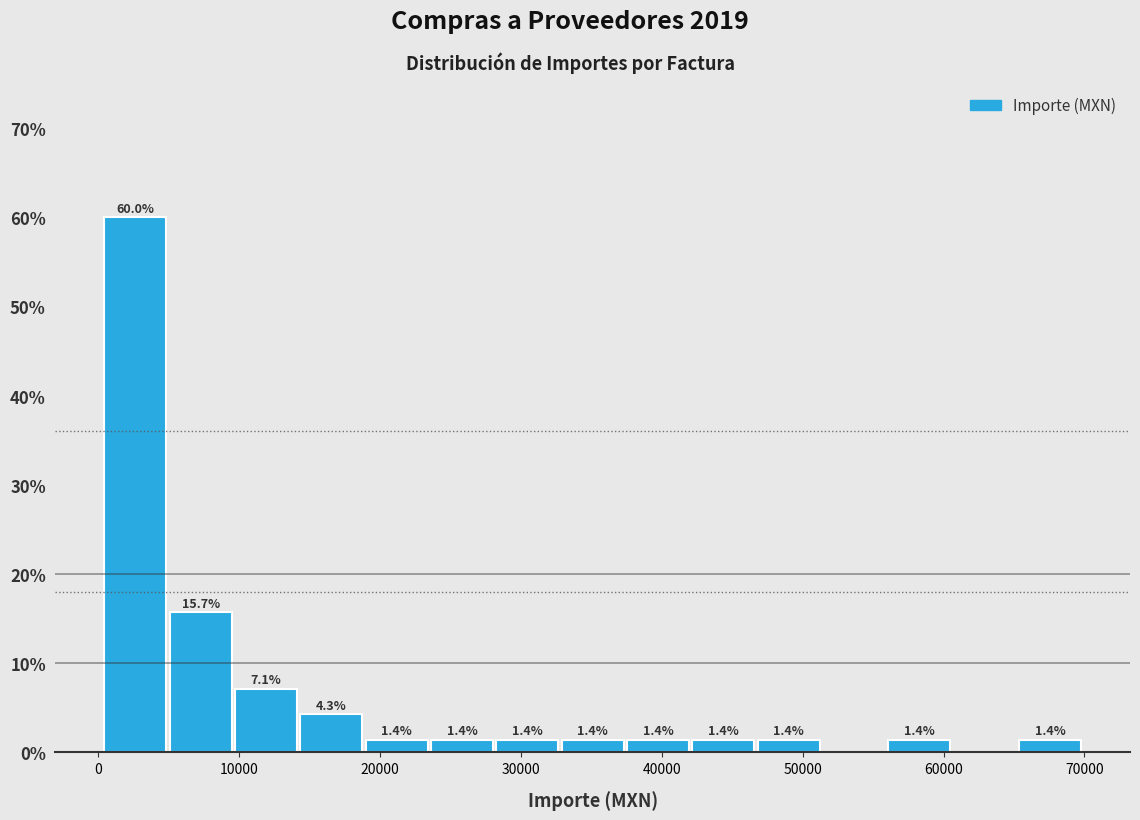

Which range on the x-axis has the tallest bar?

0 to 5000